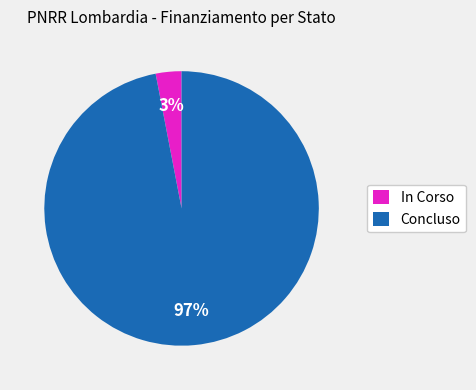

To the nearest percent, what is the difference between the In Corso and Concluso slice percentages?

94%